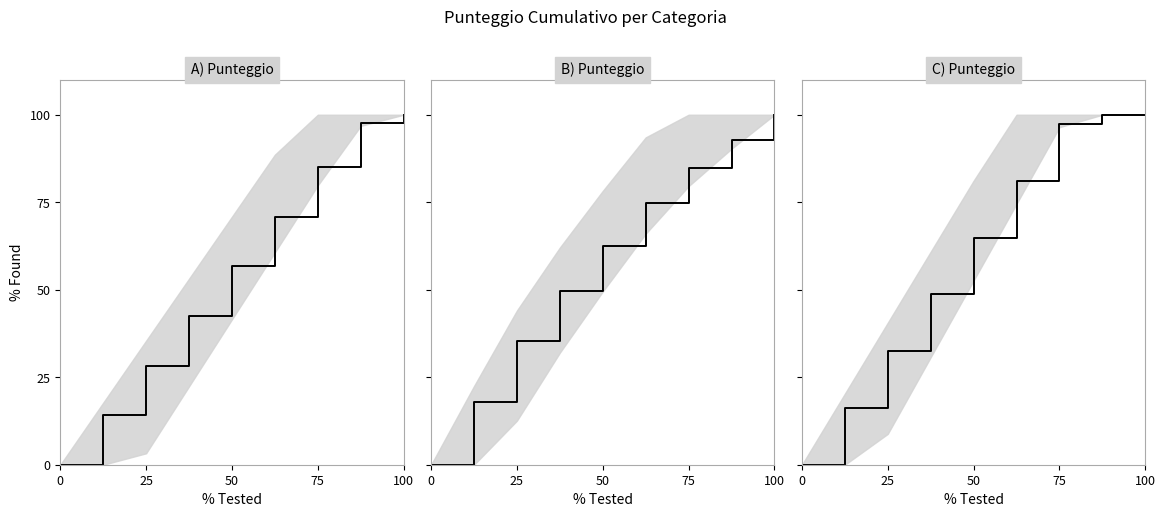

Is it true that B) Totale anni pre-ruolo equals -43.7 at 0?

False